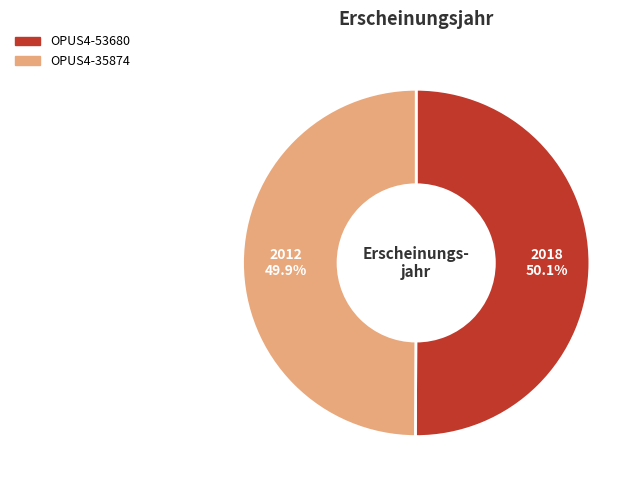

What is the total percentage of OPUS4-53680 and OPUS4-35874?

100.0%